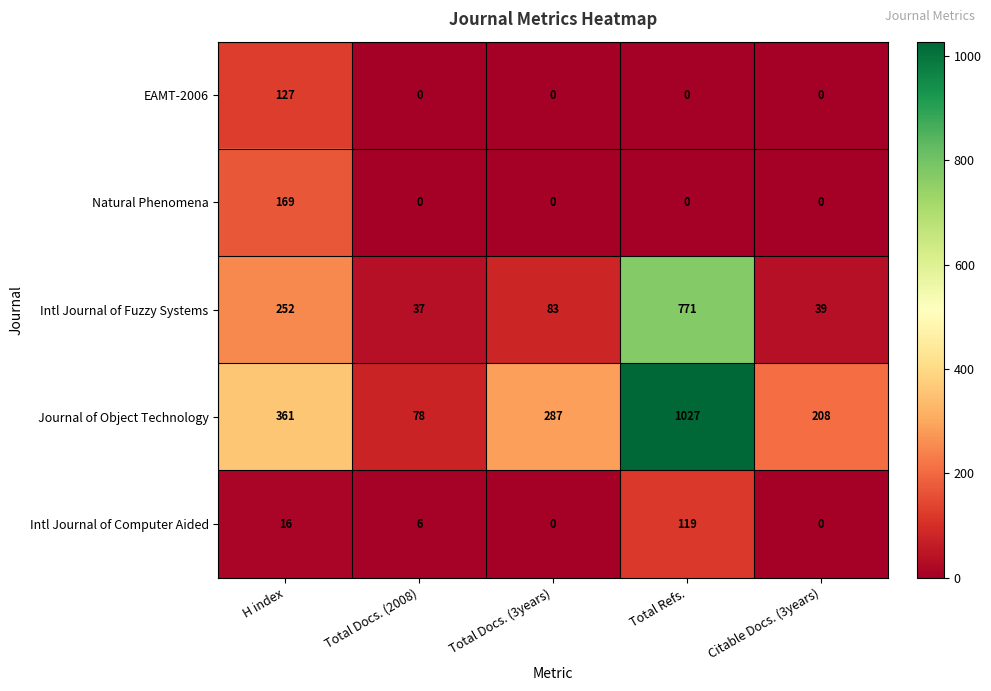

What is the sum of all Intl Journal of Fuzzy Systems values?

1182